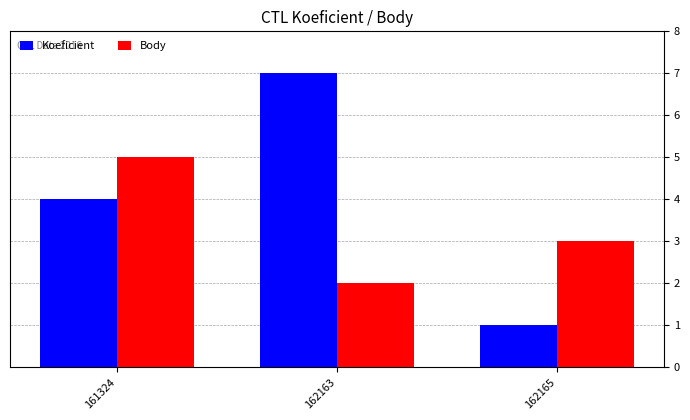

The Koeficient series shows 1 at 161324. True or false?

False